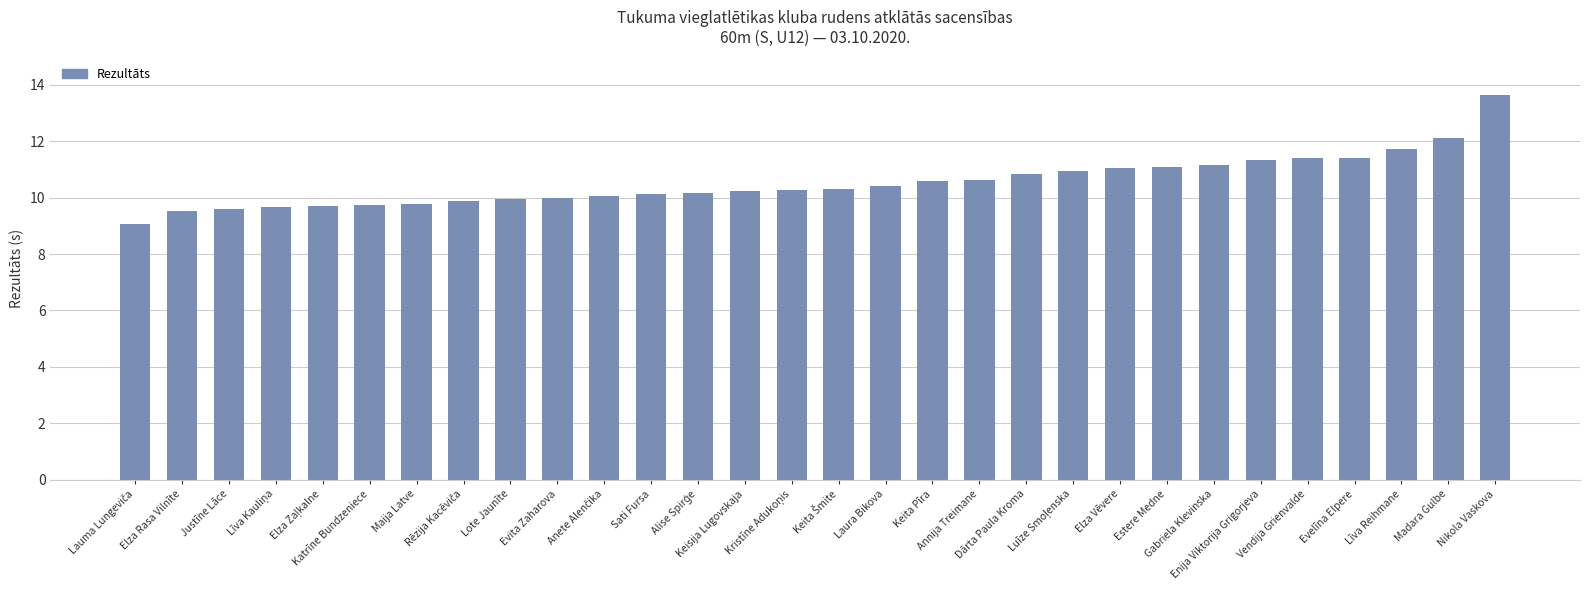

What is the smallest value displayed?

9.1